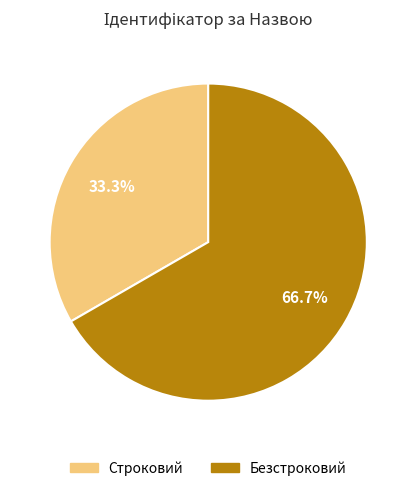

Which slice is the smallest?

Строковий